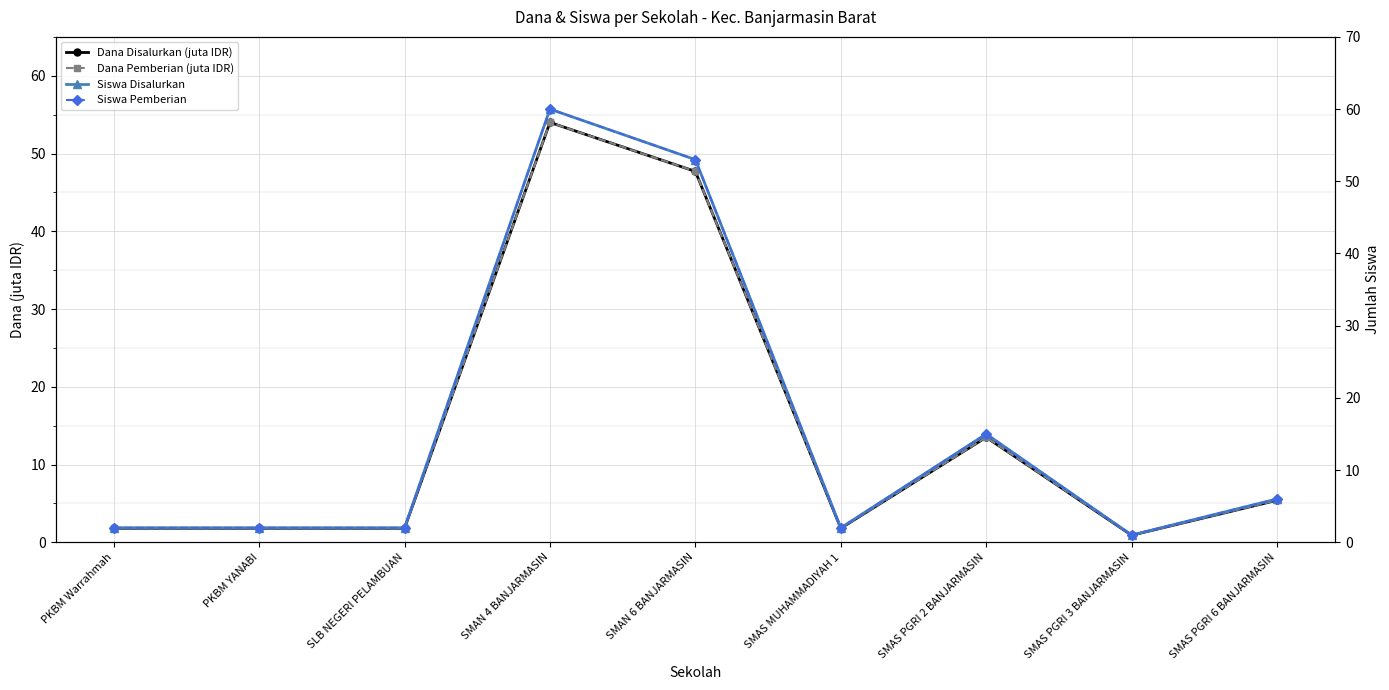

What is the label of the 2nd point from the left?

PKBM YANABI